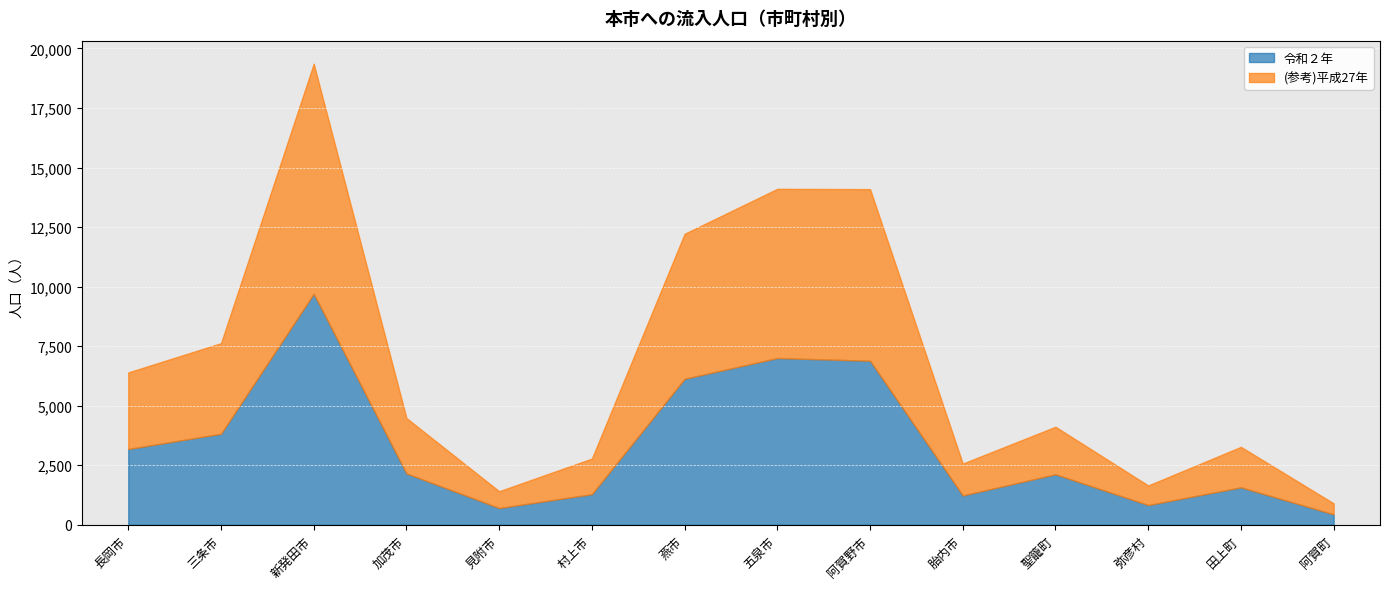

Which series has the largest total across all categories?

(参考)平成27年